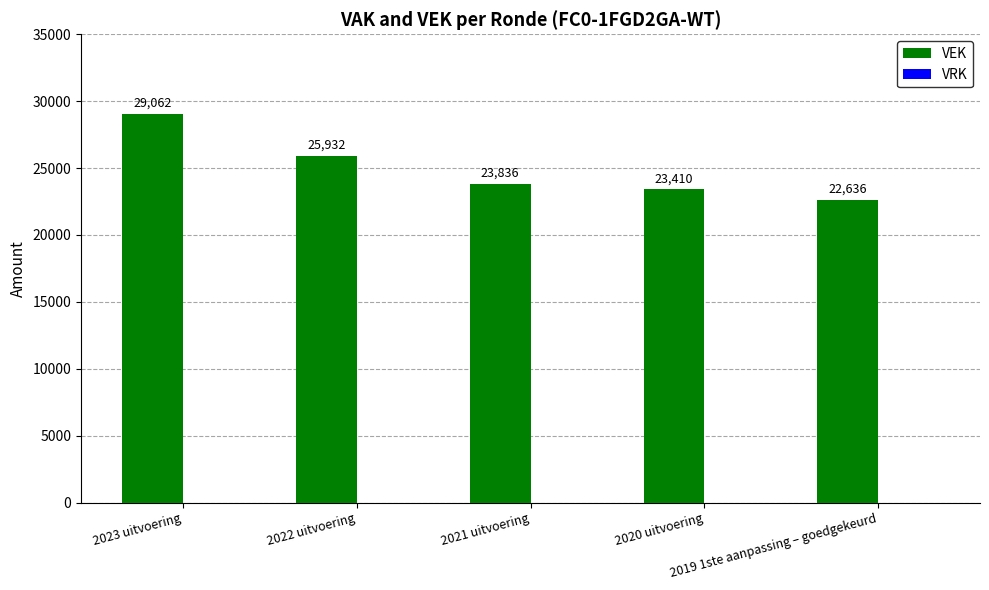

What is the average value?

24975